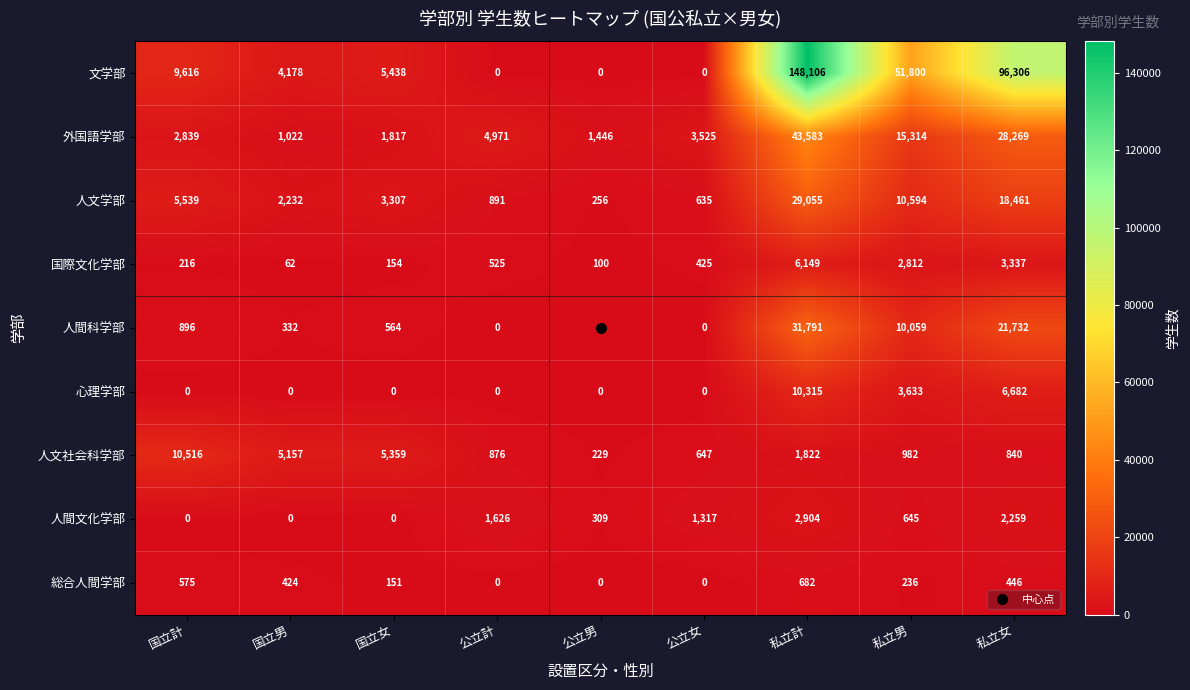

How many categories are shown in the chart?

9